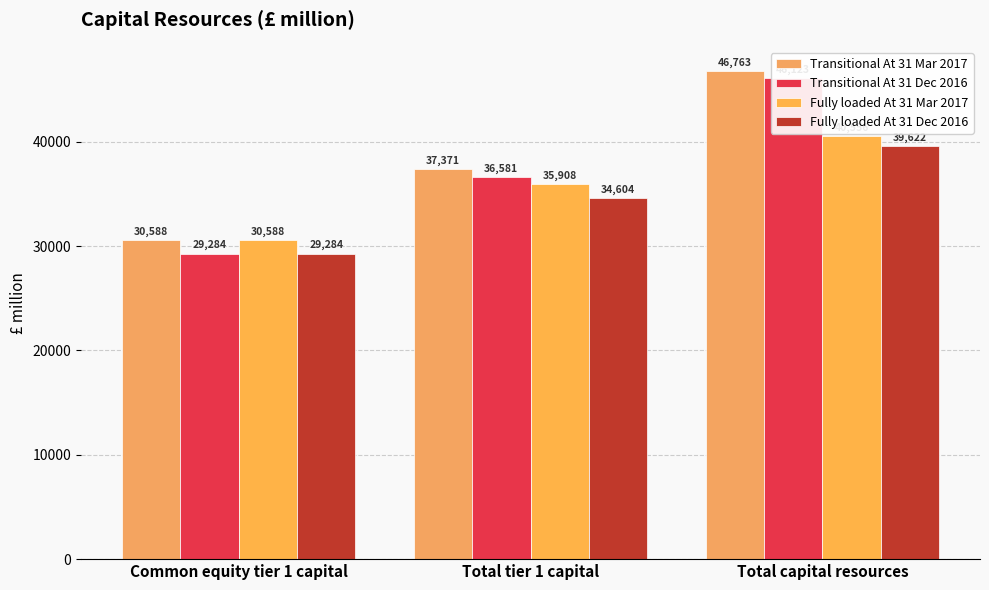

How many groups of bars are there?

3